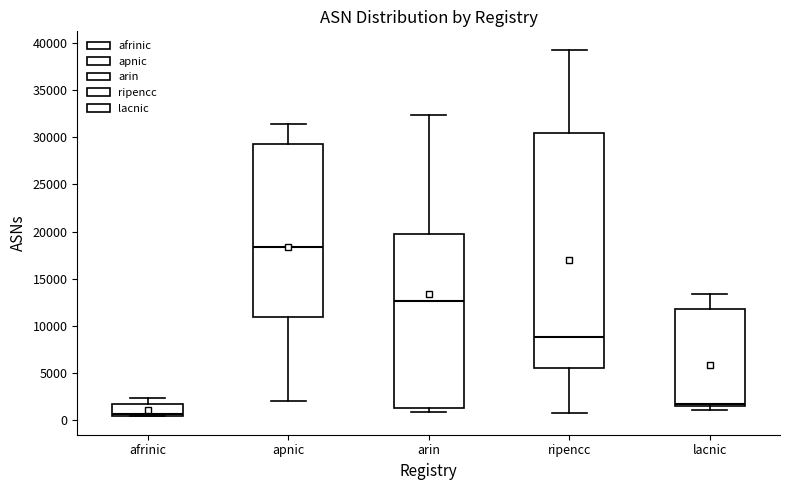

Reading left to right, read every box against the y-axis: the position of its median line, the range the box covers, and the ends of its whiskers. The values are not printed on the chart, so give them approximately, as read against the axis.

afrinic: median 500 (just above the box's lower edge), box 500 to 1500, whiskers 500 to 2500
apnic: median 18500, box 11000 to 29500, whiskers 2000 to 31500
arin: median 12500, box 1500 to 19500, whiskers 1000 to 32500
ripencc: median 9000, box 5500 to 30500, whiskers 1000 to 39500
lacnic: median 1500 (just above the box's lower edge), box 1500 to 12000, whiskers 1000 to 13500